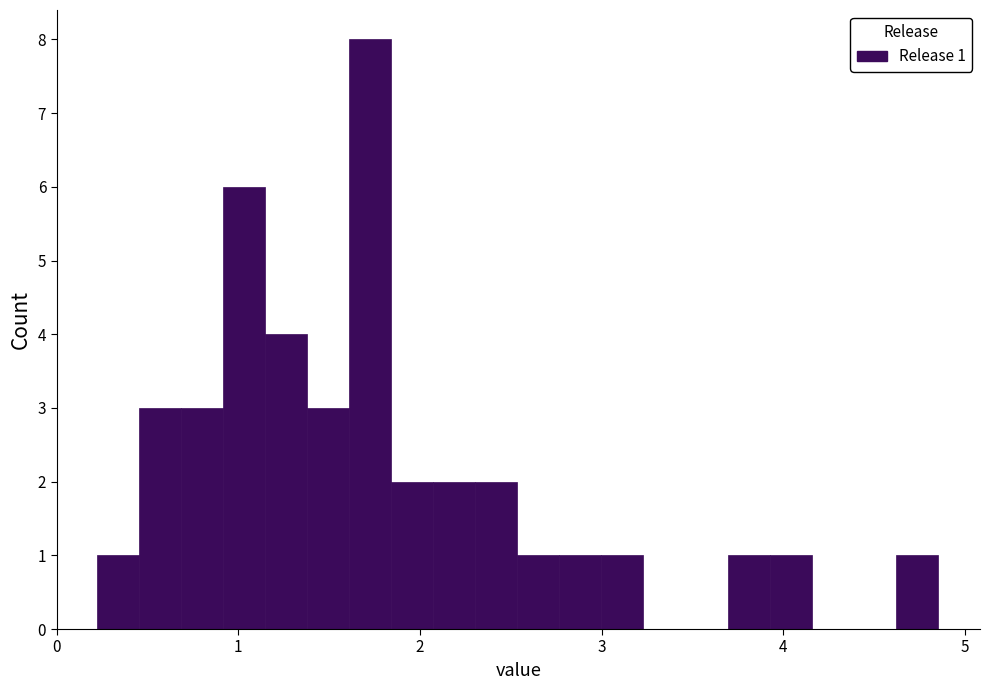

Around what value on the x-axis is the tallest bar? Give the approximate position of its centre, as read against the axis.

1.7